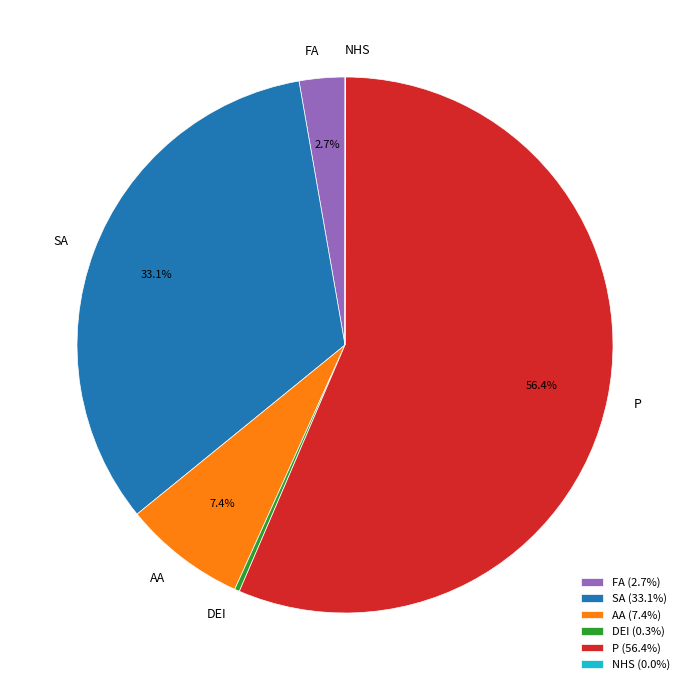

Is there any slice that represents more than half of the pie?

Yes